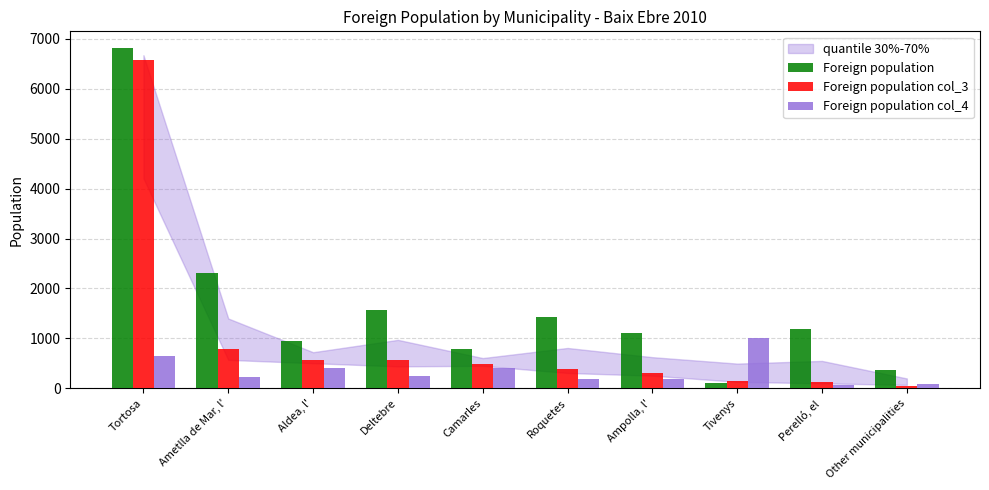

What is the sum of the Foreign population values at Other municipalities and Ampolla, l'?

1475